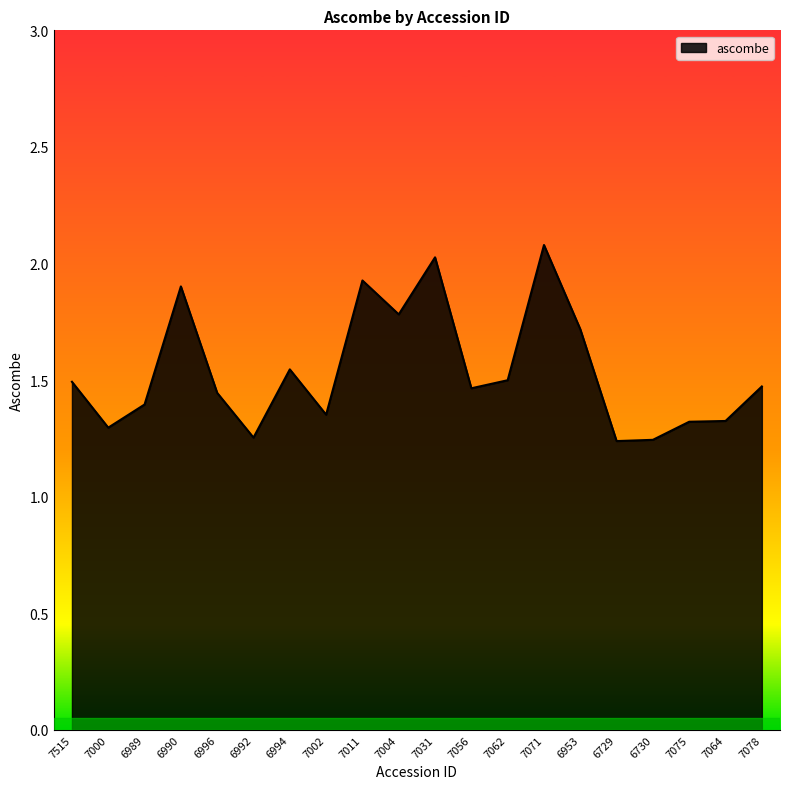

What position from the left is 6996?

5